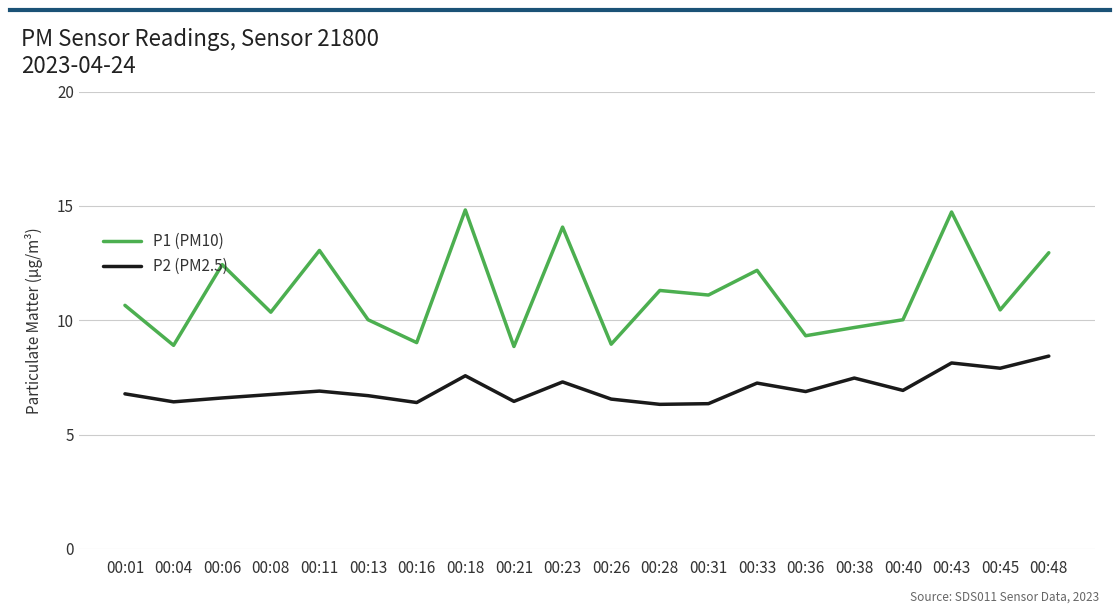

Is it true that P2 (PM2.5) equals 6.9 at 00:11?

True